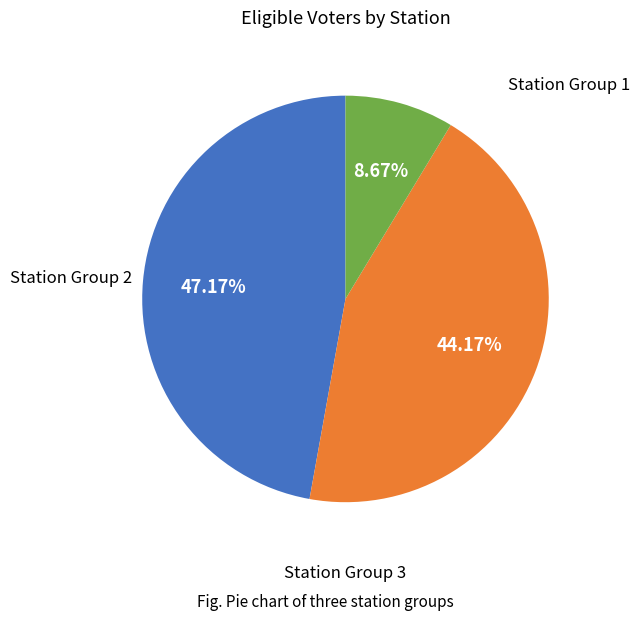

Is there a majority slice in this chart?

No